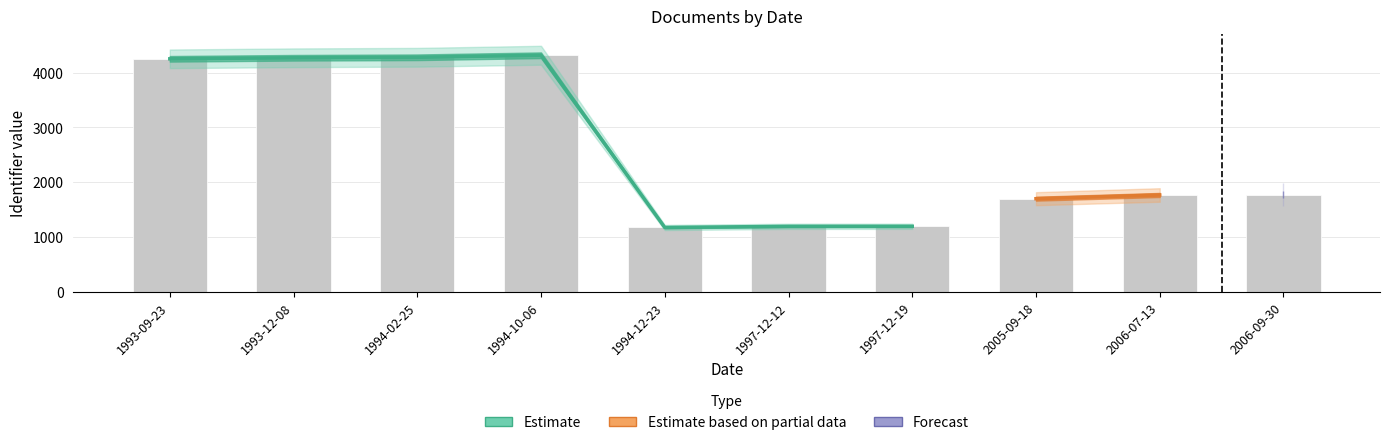

What are all the series names shown in the legend?

Estimate, Estimate based on partial data, Forecast